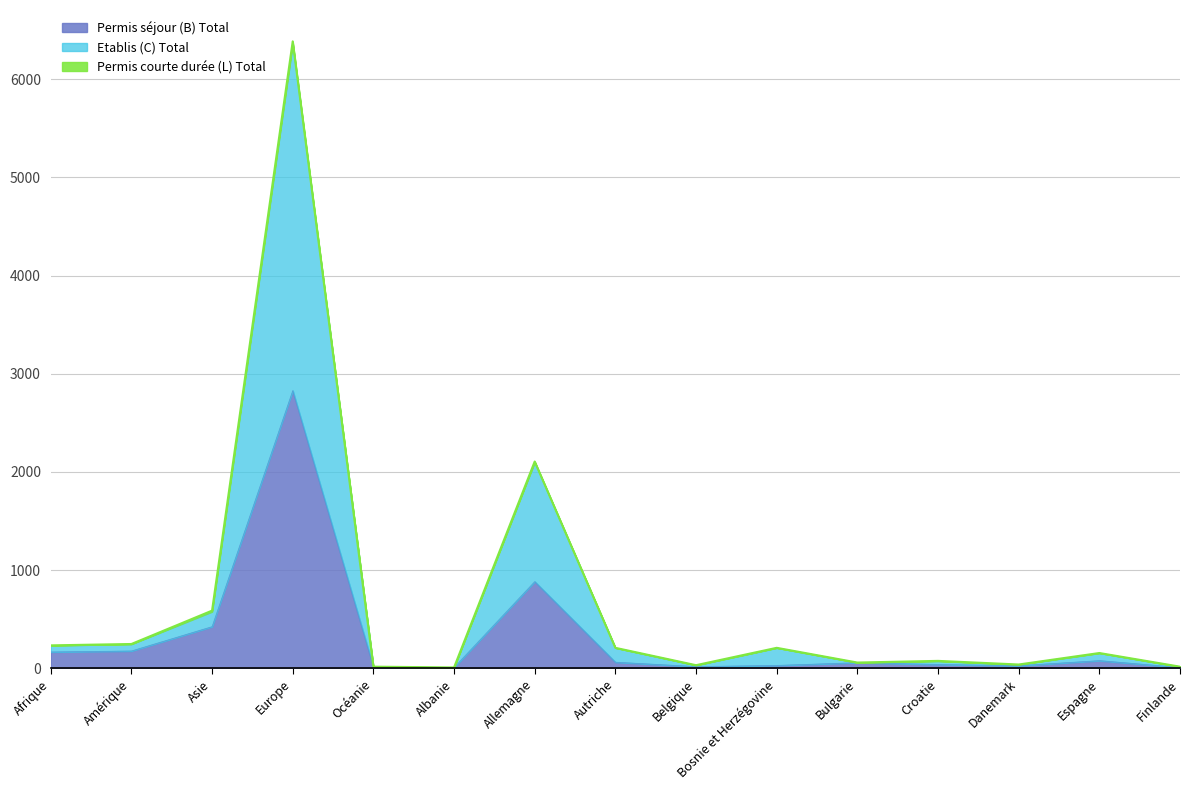

What is the smallest value displayed?

8